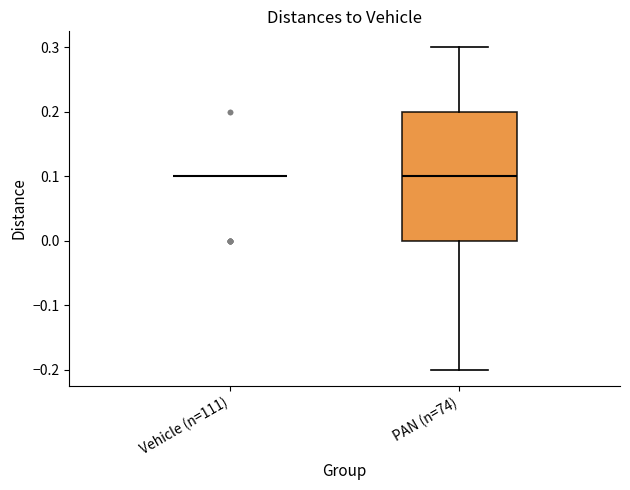

Reading left to right, transcribe this box plot: for each box, give where its median line is, the range the box spans, and where its two whiskers end, as read against the y-axis. The values are not printed on the chart, so give them approximately, as read against the axis.

Vehicle (n=111): box collapsed to a line at 0.1, whiskers 0.1 to 0.1
PAN (n=74): median 0.1, box 0.0 to 0.2, whiskers -0.2 to 0.3